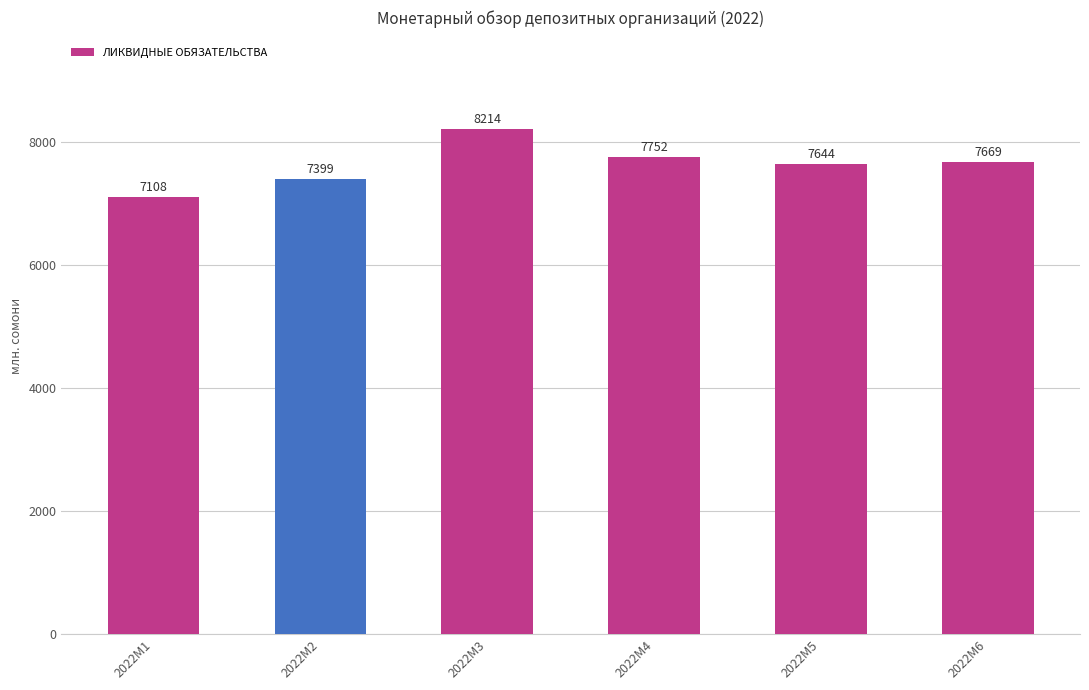

Rank the categories by value from highest to lowest.

2022M3, 2022M4, 2022M6, 2022M5, 2022M2, 2022M1